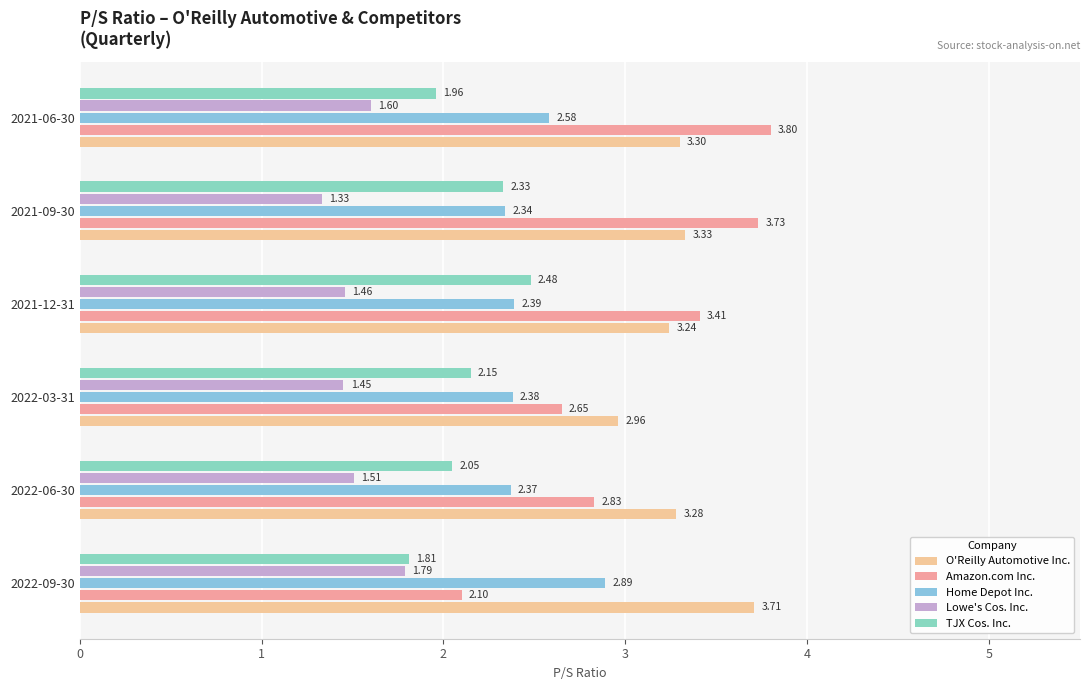

Rank the categories by Lowe's Cos. Inc. value from lowest to highest.

2021-09-30, 2022-03-31, 2021-12-31, 2022-06-30, 2021-06-30, 2022-09-30